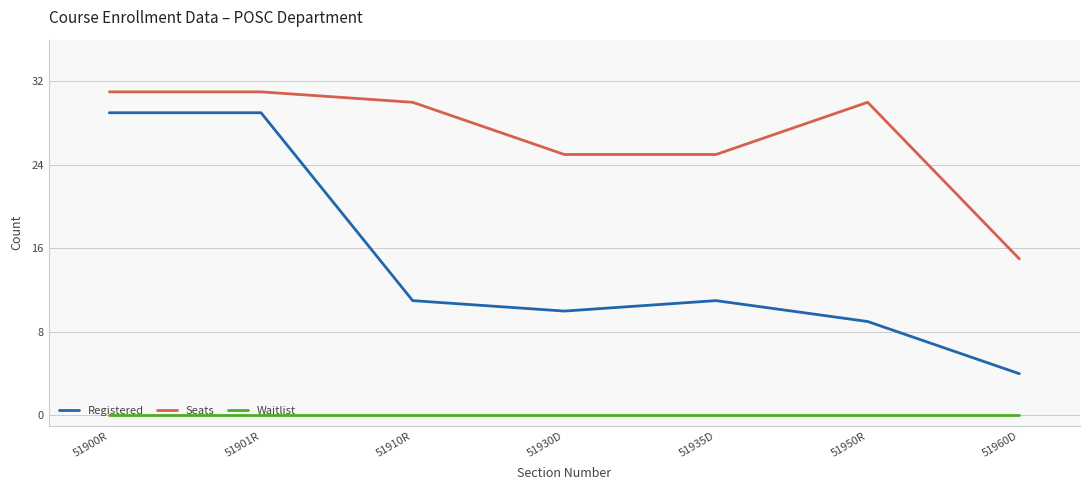

True or false: Registered and Waitlist intersect in this chart.

False